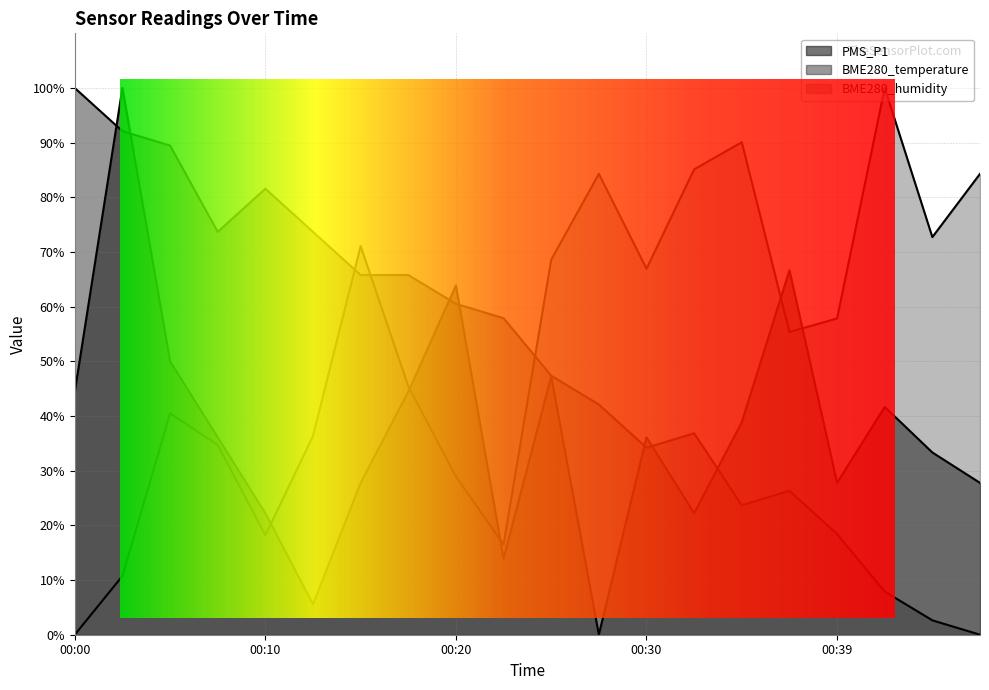

Is the value of PMS_P1 at 00:10 greater than the value of BME280_humidity at 00:03?

Yes